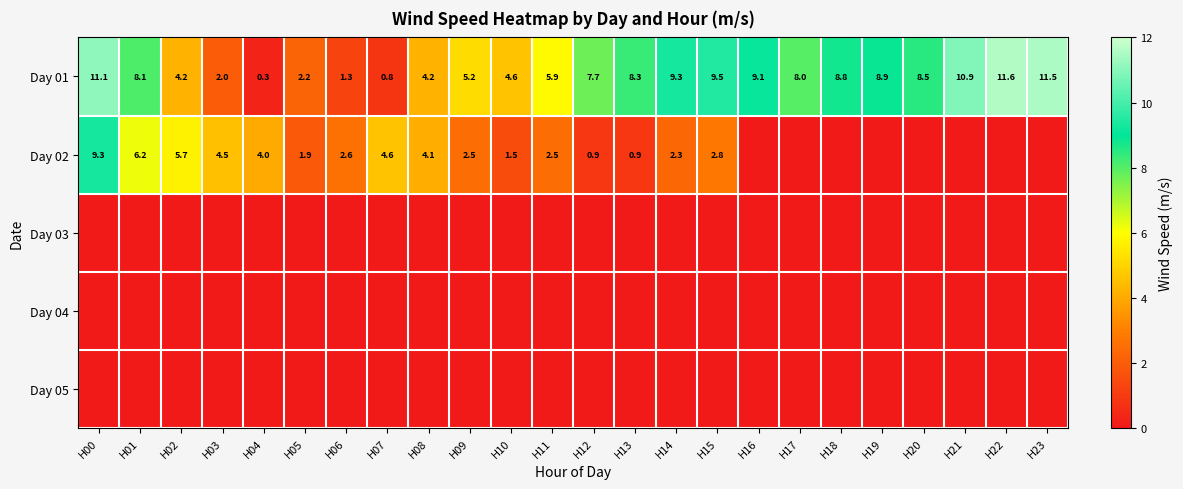

What is the maximum value for Day 01?

11.6